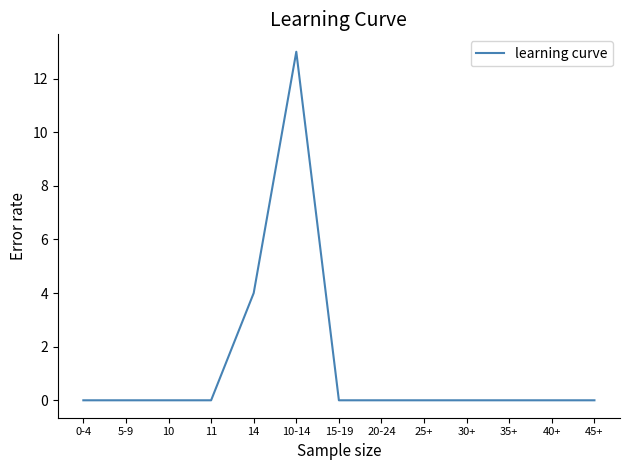

What position from the right is 15-19?

7